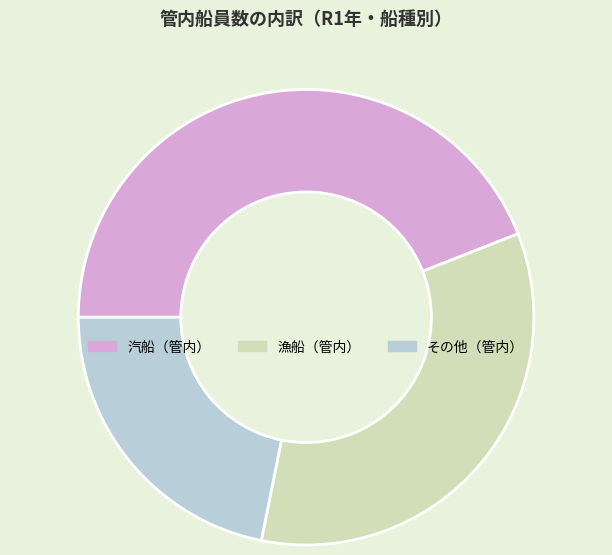

Is it true that 汽船（管内） is 37% of the pie?

False